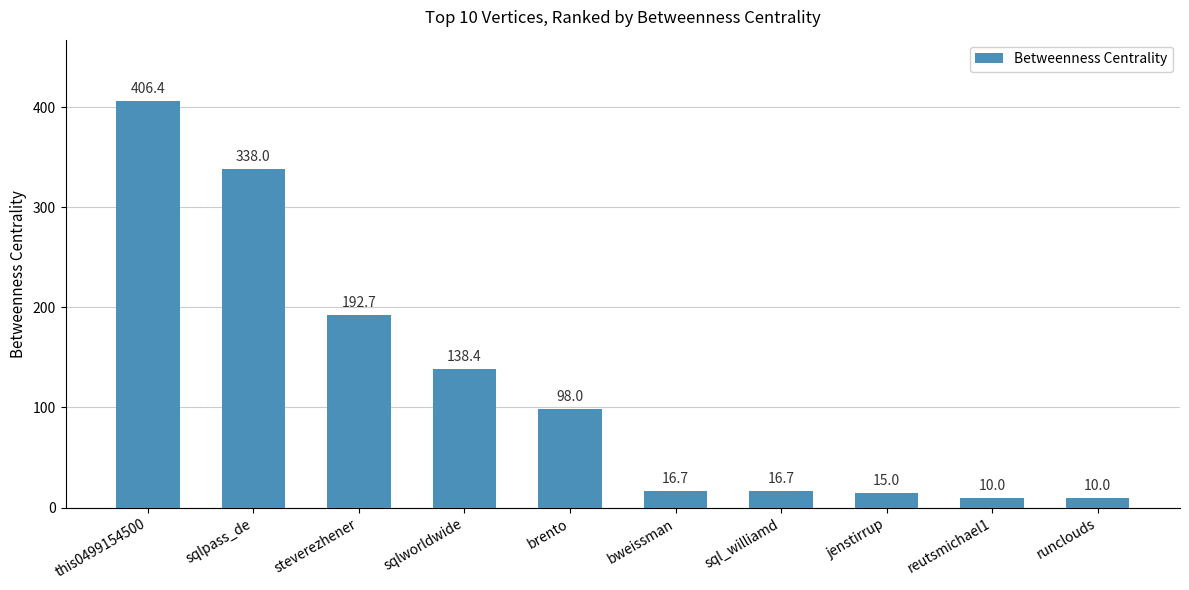

Reading left to right, transcribe all the data shown in this chart.

this0499154500=406.4	sqlpass_de=338.0	steverezhener=192.7	sqlworldwide=138.4	brento=98.0	bweissman=16.7	sql_williamd=16.7	jenstirrup=15.0	reutsmichael1=10.0	runclouds=10.0